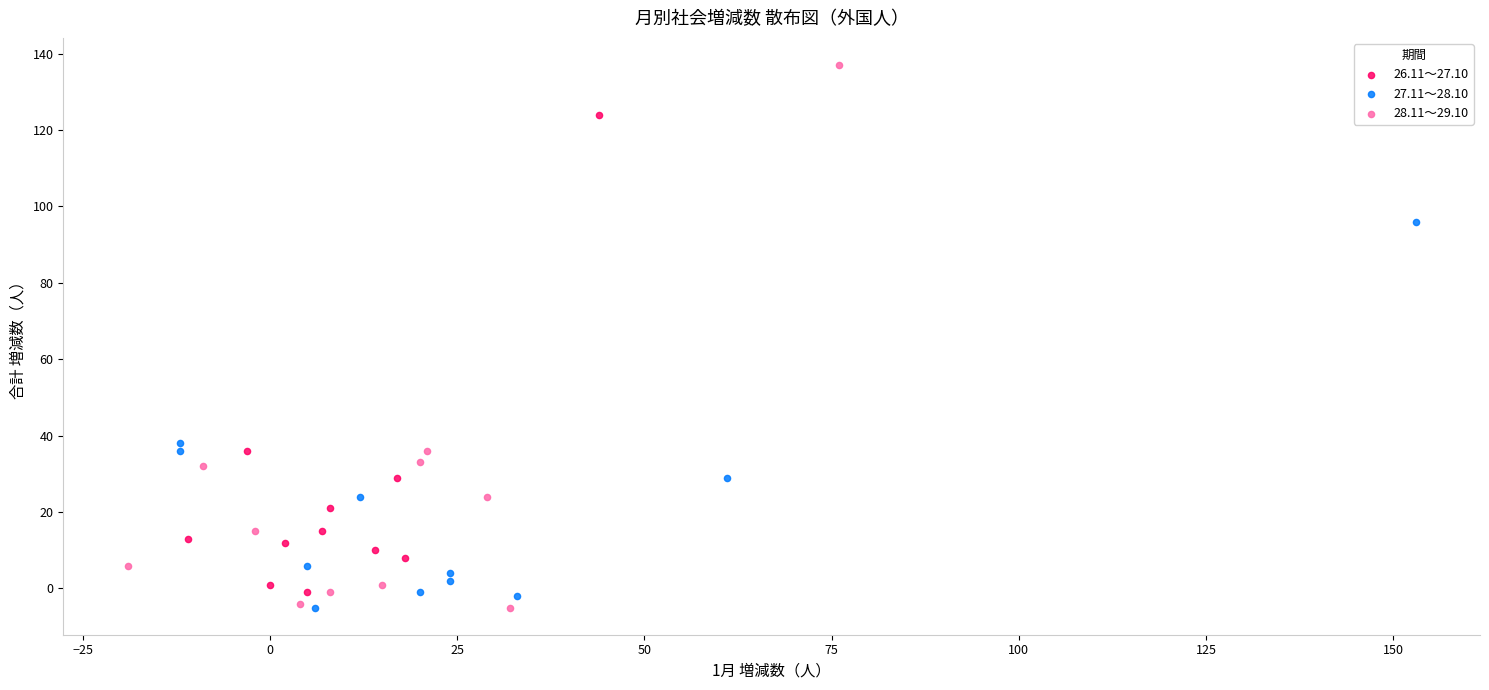

Which series reaches the maximum Y coordinate?

28.11～29.10